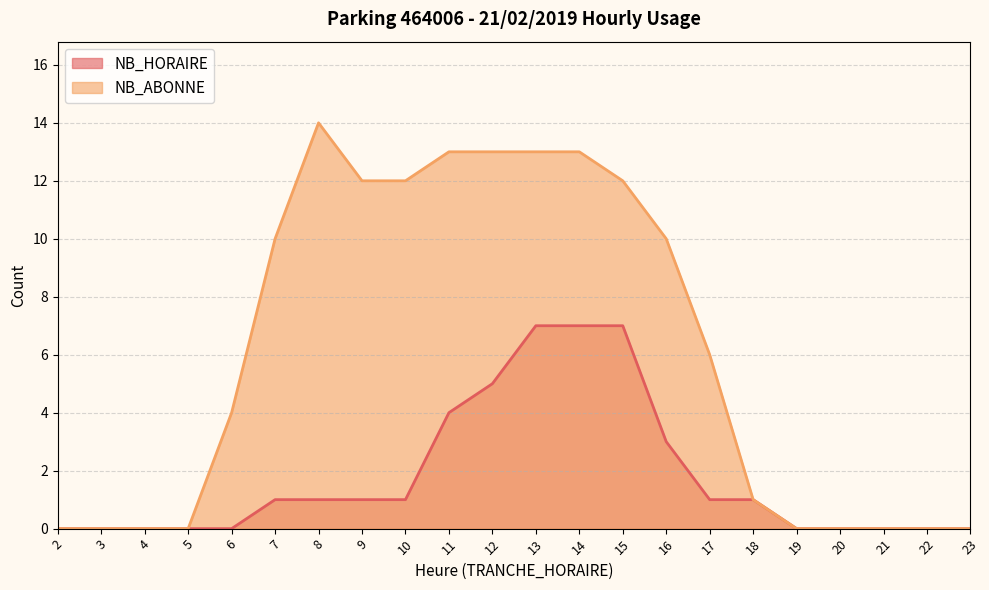

The NB_ABONNE series shows 8 at 14. True or false?

False